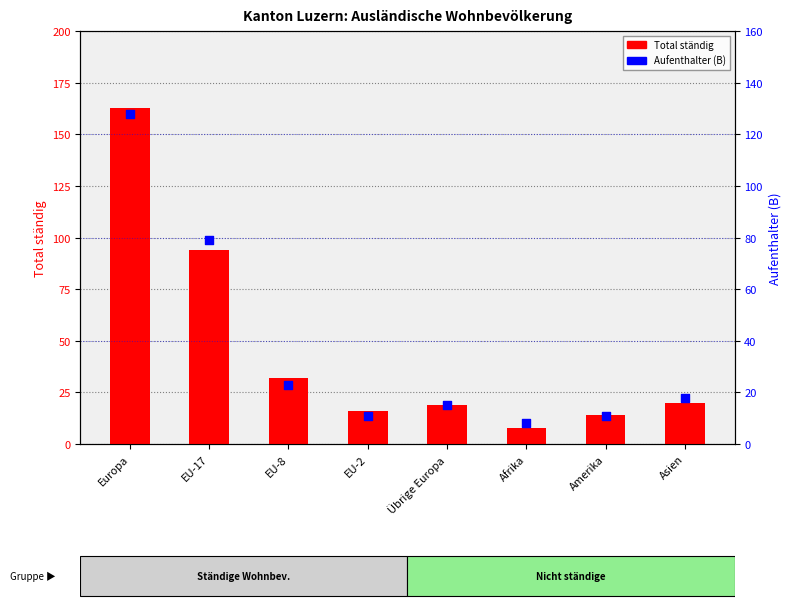

Which series has the largest total across all categories?

Total ständig